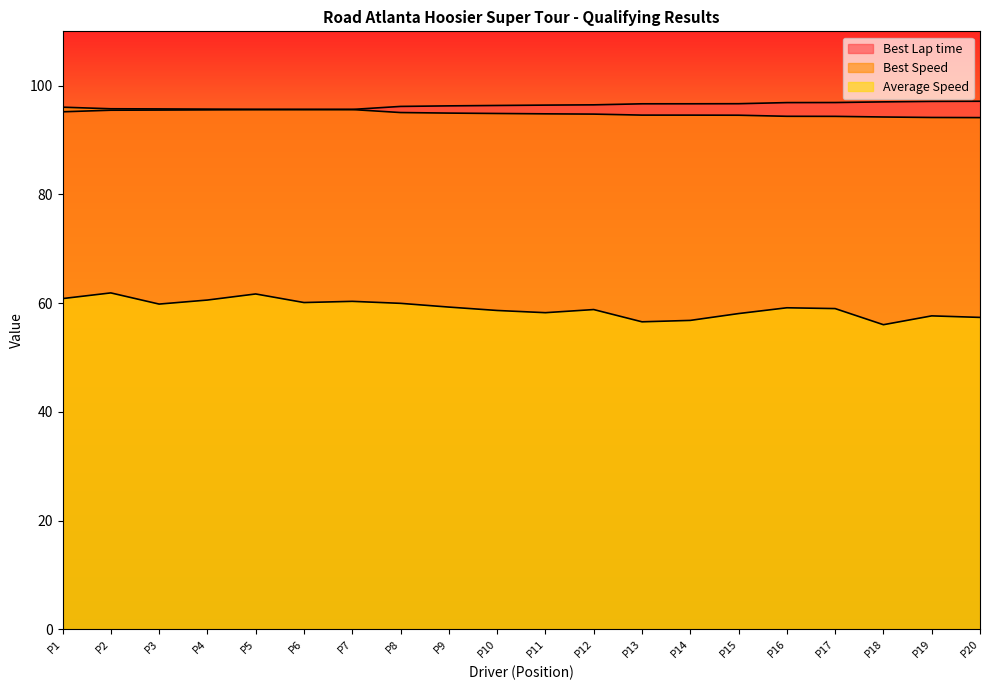

True or false: Average Speed has a value of 13.2 at P13.

False